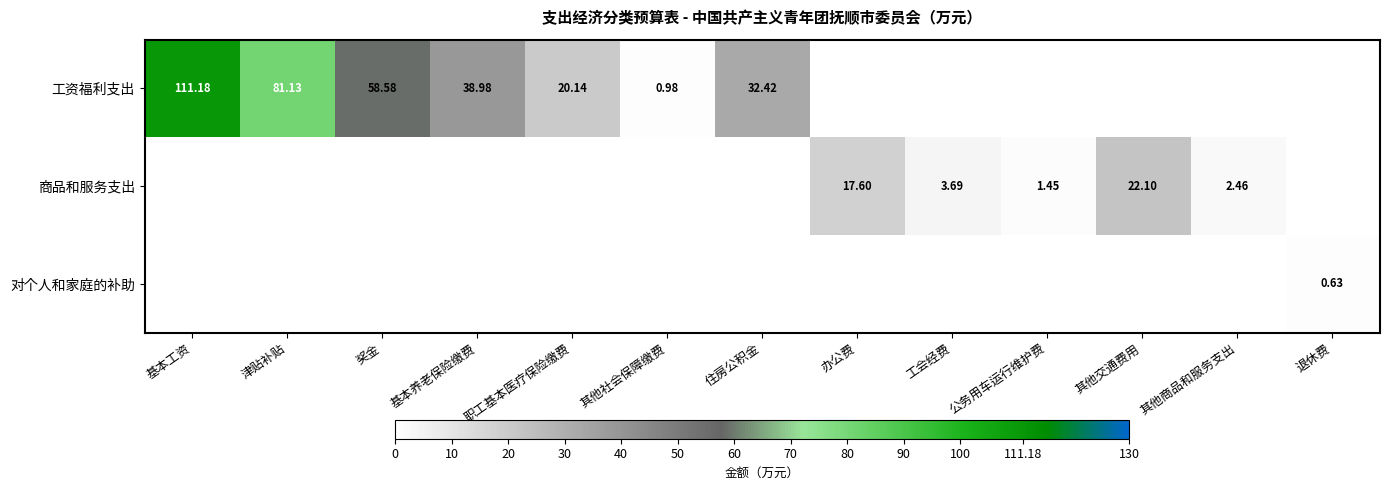

What is the sum of the 商品和服务支出 values at 津贴补贴 and 其他商品和服务支出?

2.5